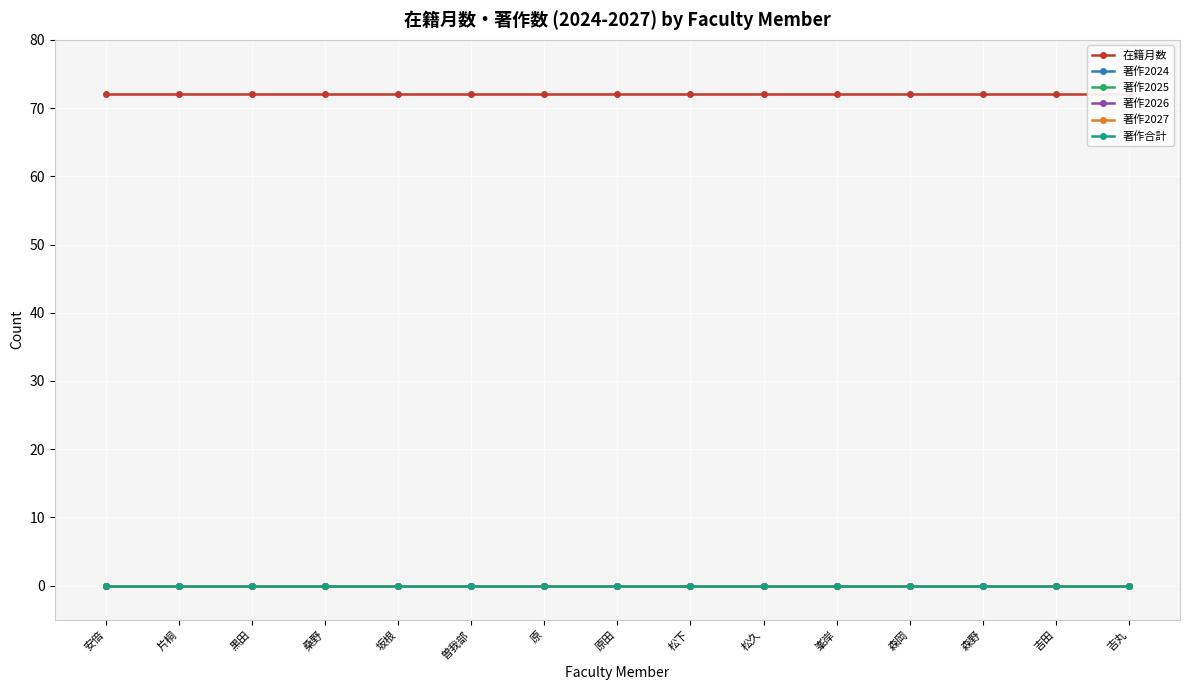

Which series has the widest spread of values?

在籍月数